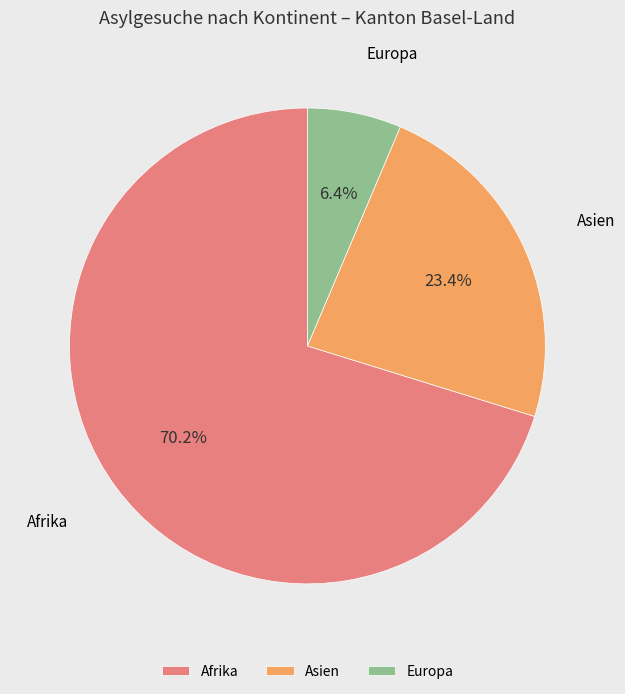

What portion of the pie excludes Europa?

93.6%